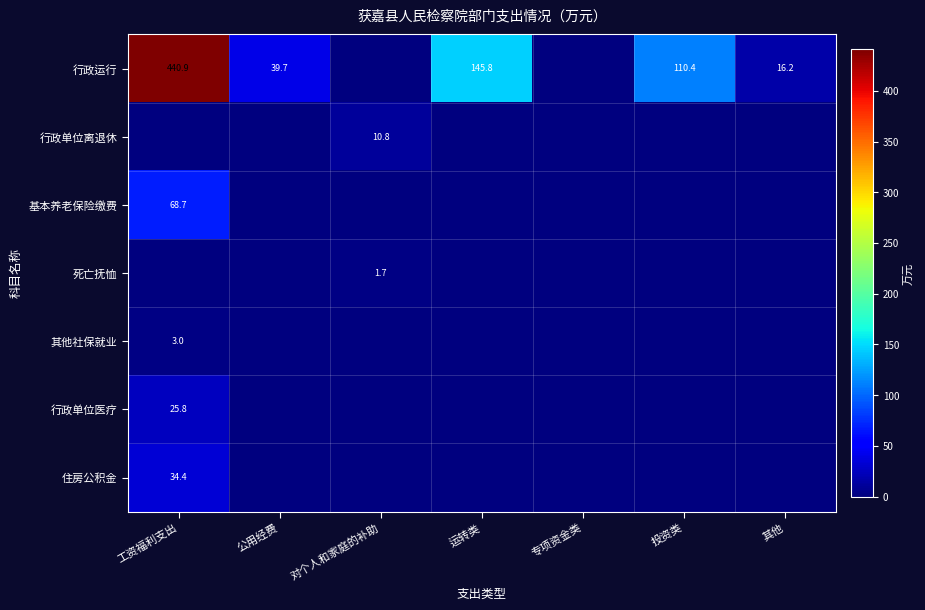

The value of 行政单位医疗 at 工资福利支出 is 14.1. True or false?

False